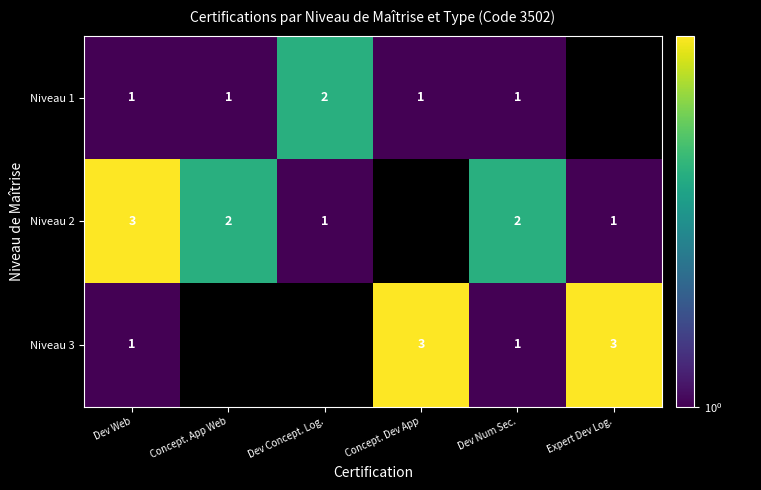

What is the maximum value shown in the chart?

3.0